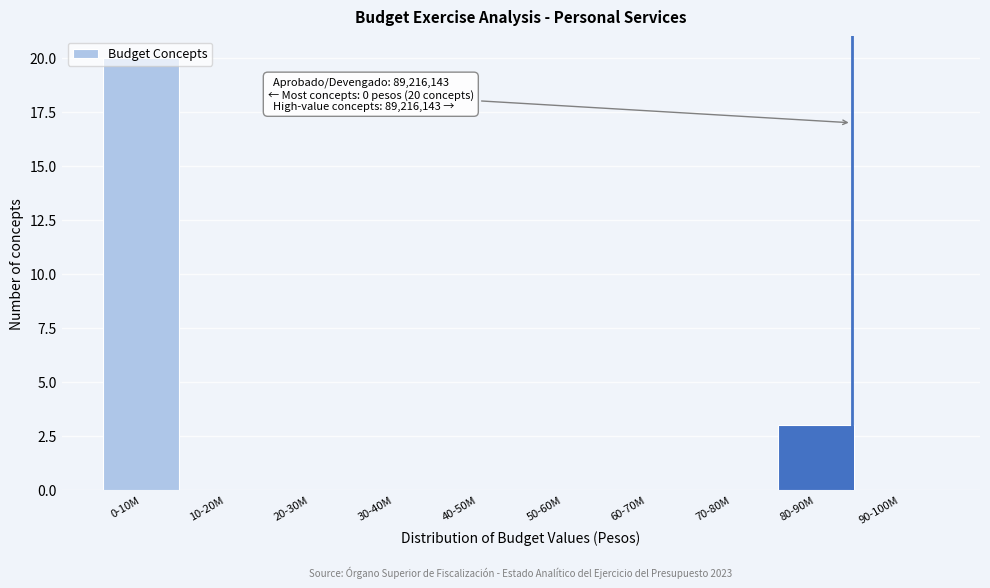

Where is the data nearest to the value 10?

80-90M